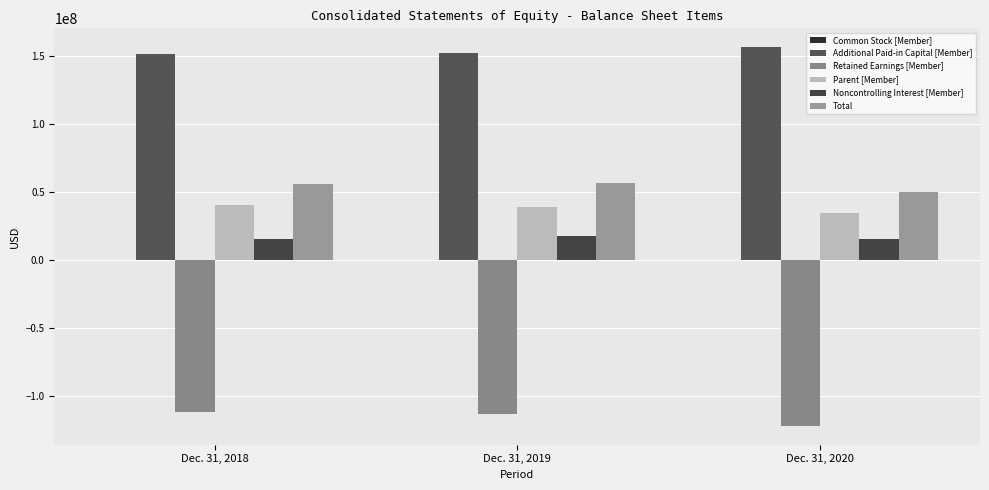

What is the maximum value shown in the chart?

156463146